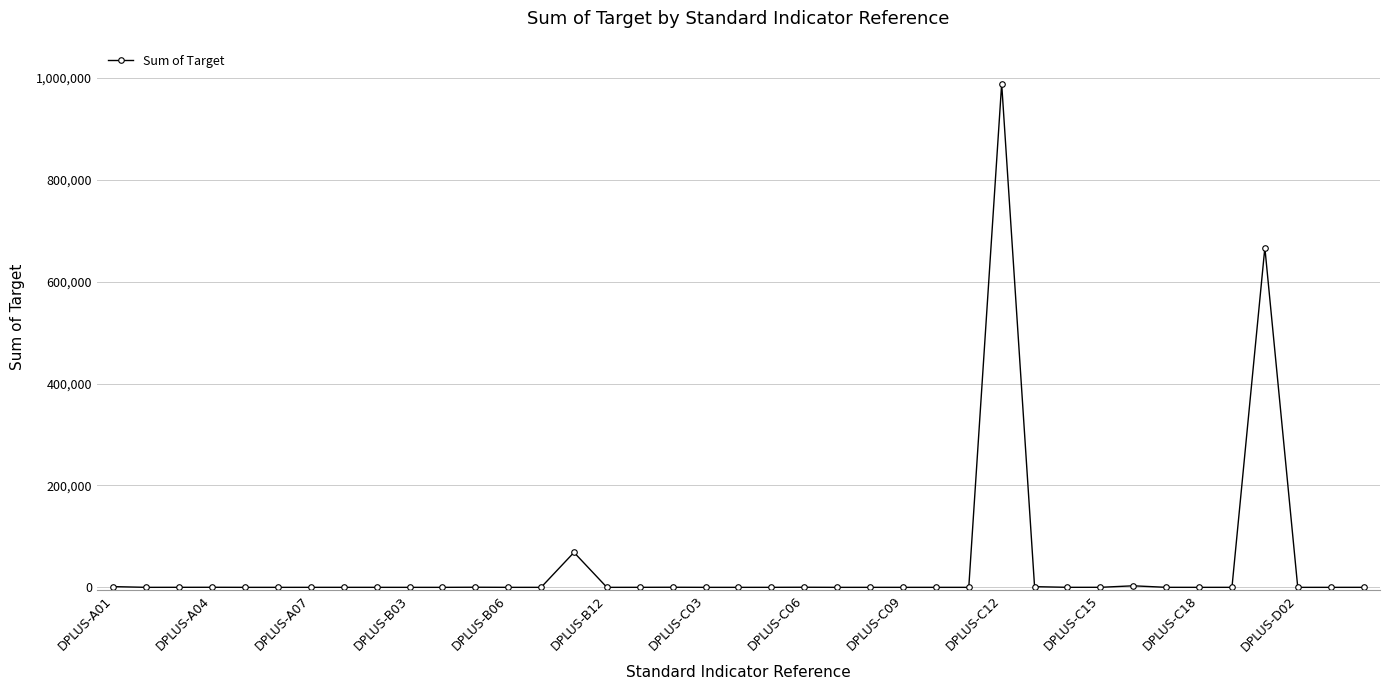

What is the value of the 28th point from the left?

988640.0